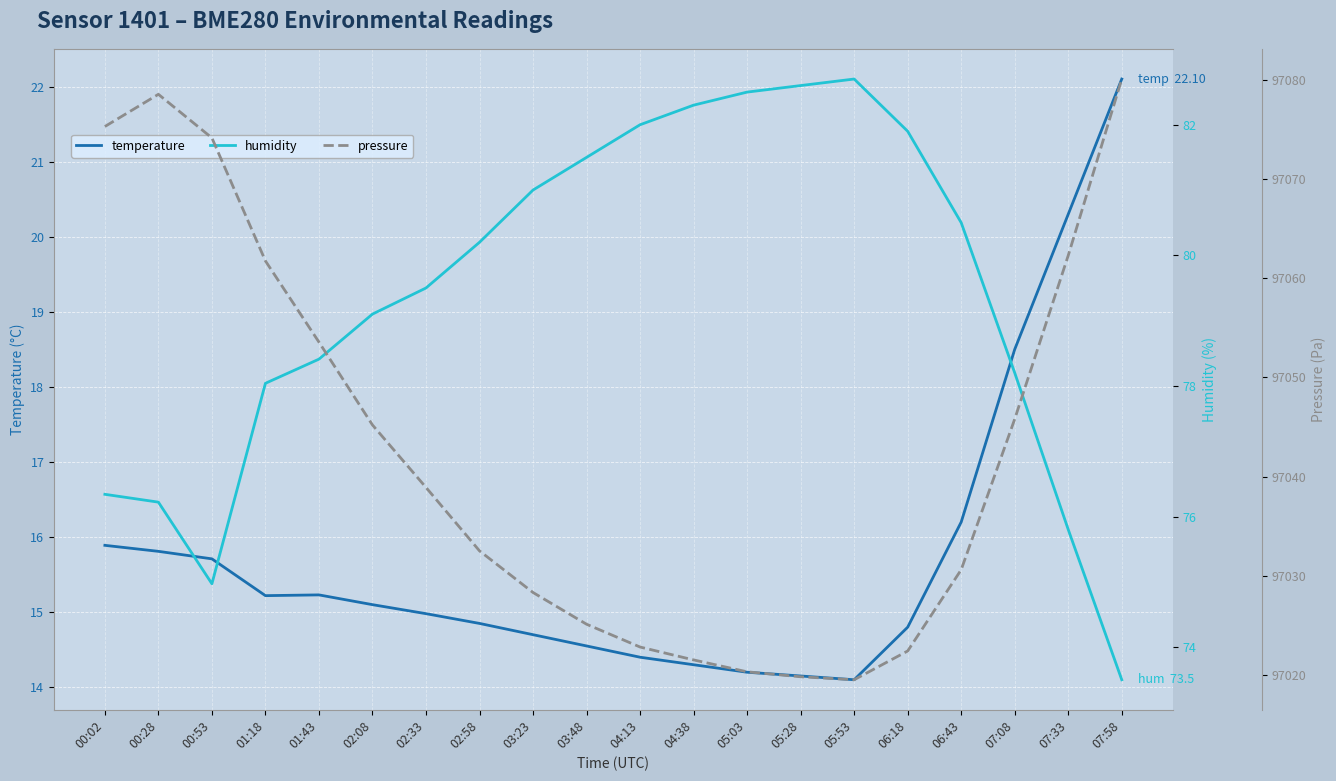

What is the total value across all series at 02:33?

97133.4